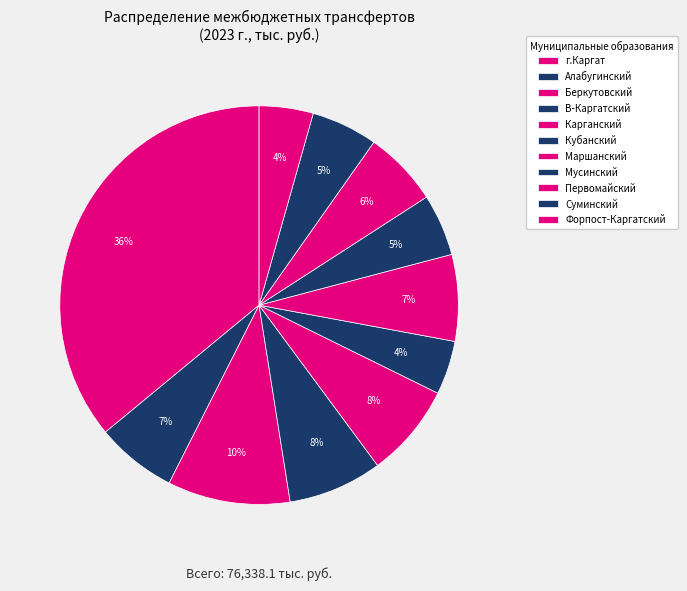

Is it true that Мусинский is 1% of the pie?

False